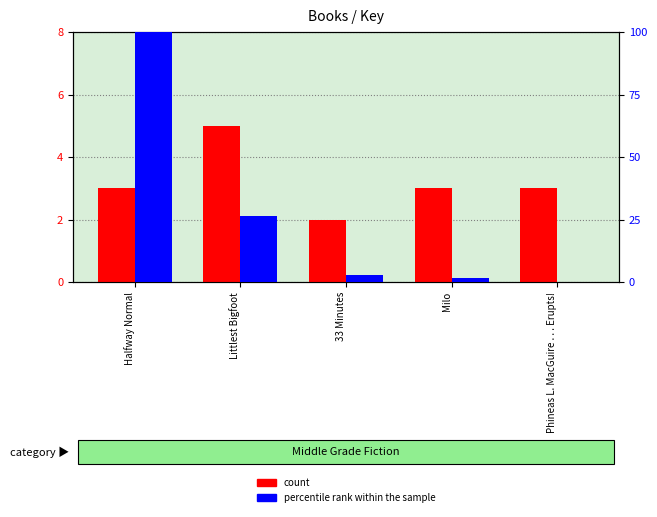

What is the label of the 5th bar from the left?

Phineas L. MacGuire . . . Erupts!